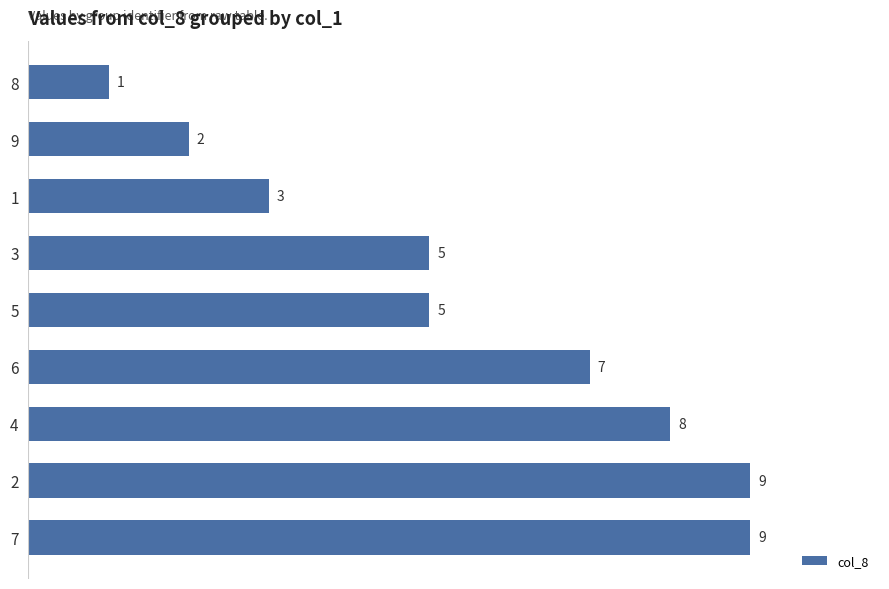

What is the difference between the values at 3 and 5?

0